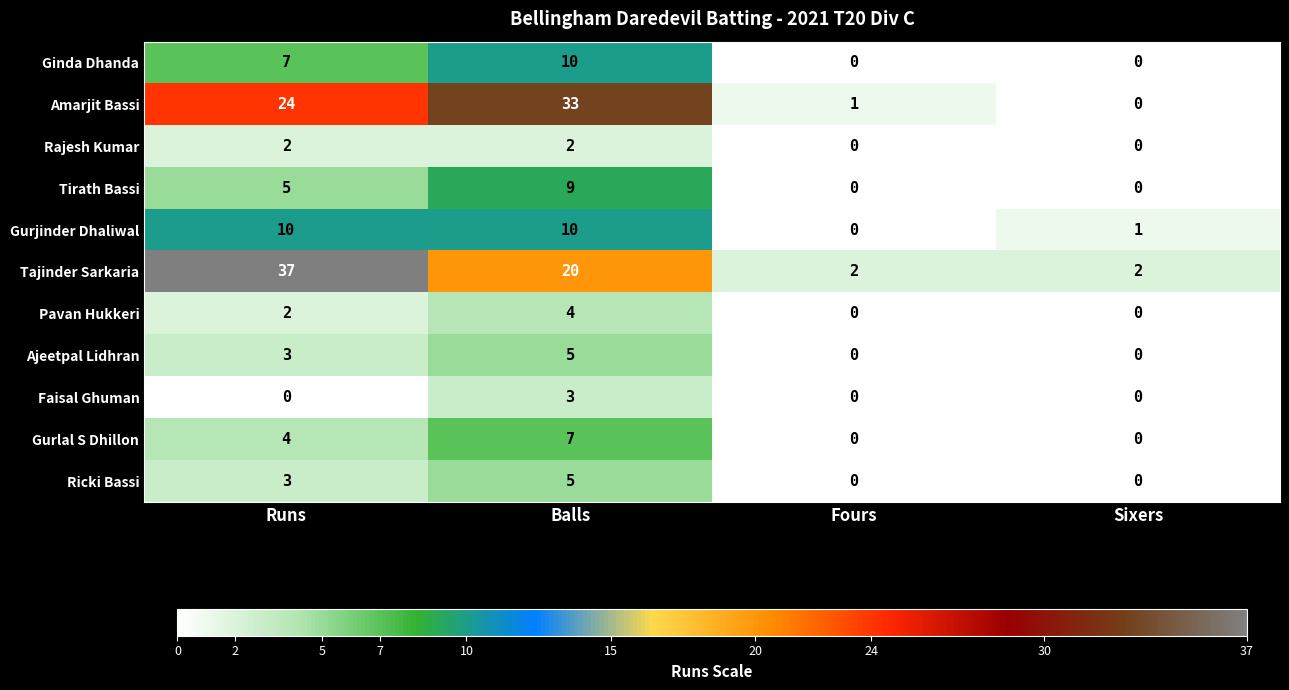

What is the difference between the second highest and second lowest values in the Gurjinder Dhaliwal series?

9